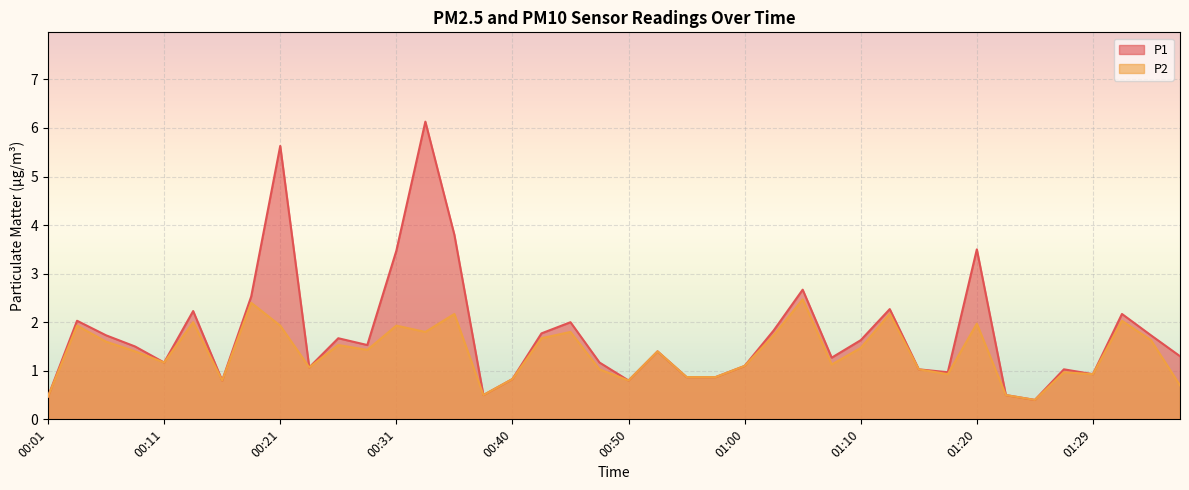

Which category has the highest value across all series?

00:33